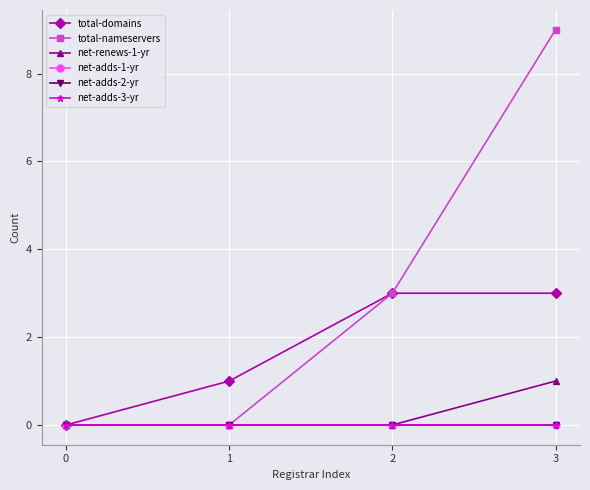

Does the chart have visible grid lines?

Yes